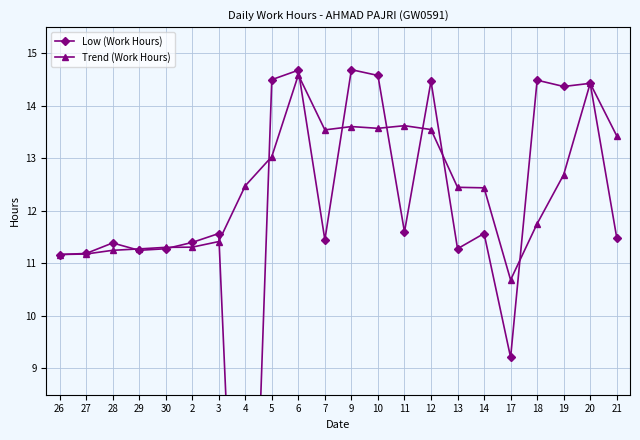

True or false: Low (Work Hours) and Trend (Work Hours) intersect in this chart.

True